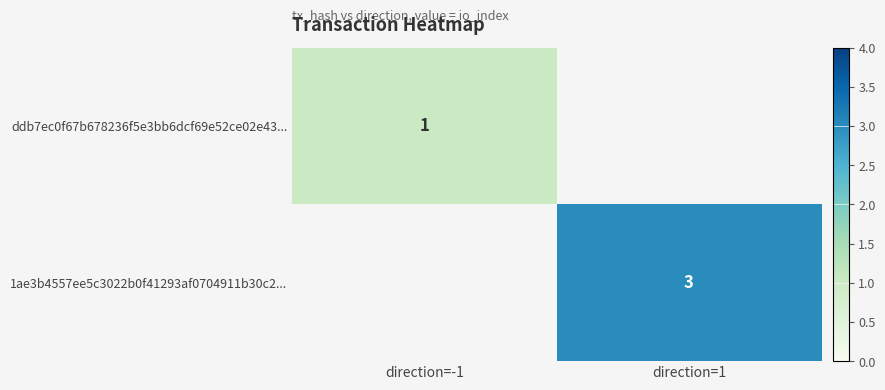

Is it true that 1ae3b4557ee5c3022b0f41293af0704911b30c2... equals 4 at direction=1?

False